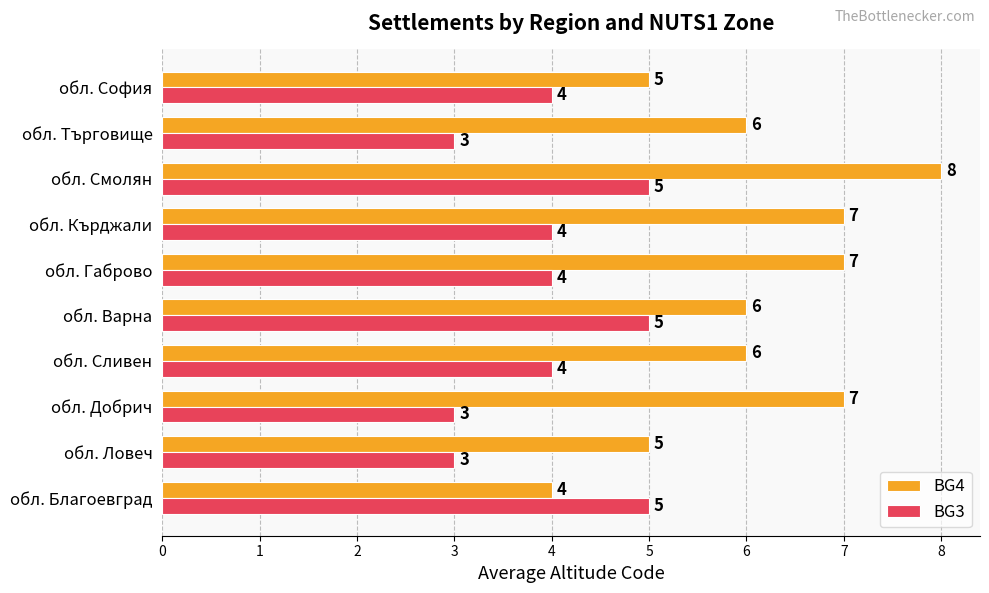

Which series has the largest total across all categories?

BG4